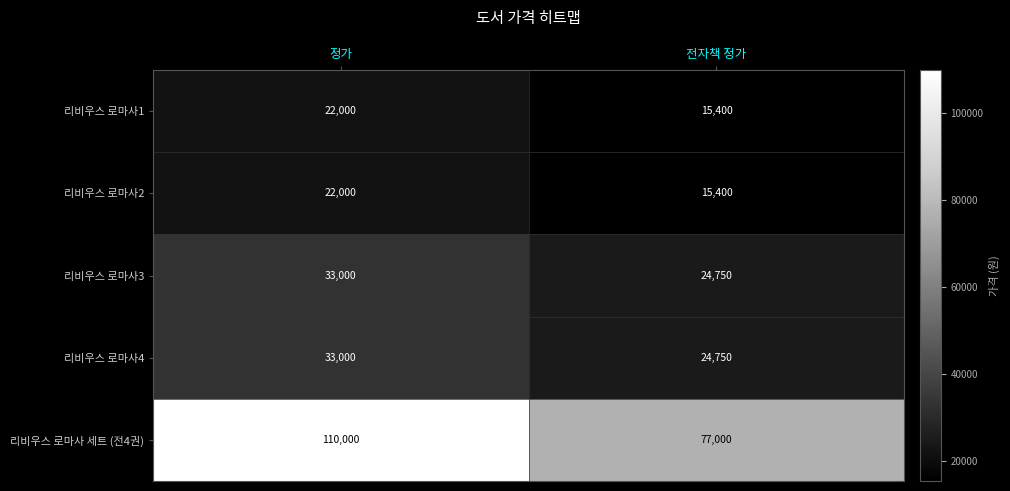

The 리비우스 로마사3 series shows 8302 at 전자책 정가. True or false?

False